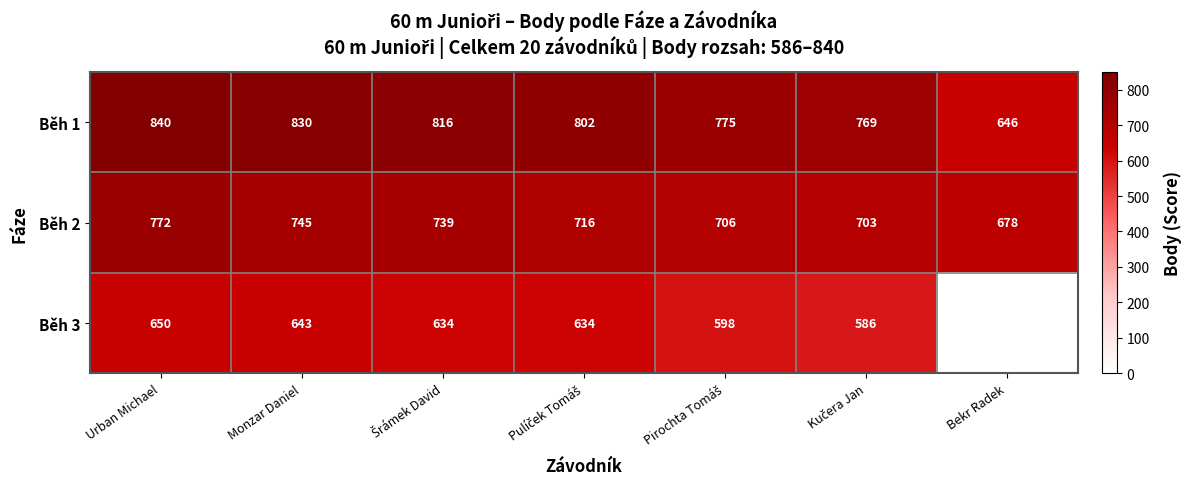

What is the difference between the second highest and second lowest values in the Běh 2 series?

42